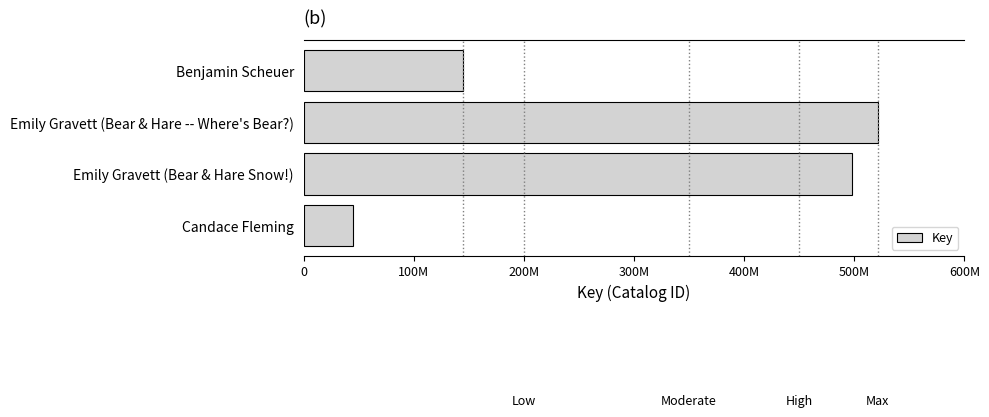

Which label corresponds to the smallest value in the chart?

Candace Fleming